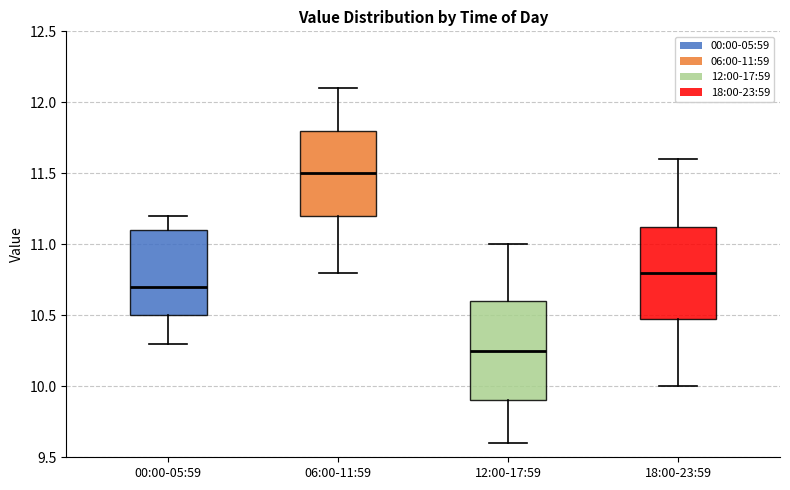

Where does the lower whisker of the box for 18:00-23:59 end on the y-axis? The values are not printed on the chart, so give them approximately, as read against the axis.

10.00